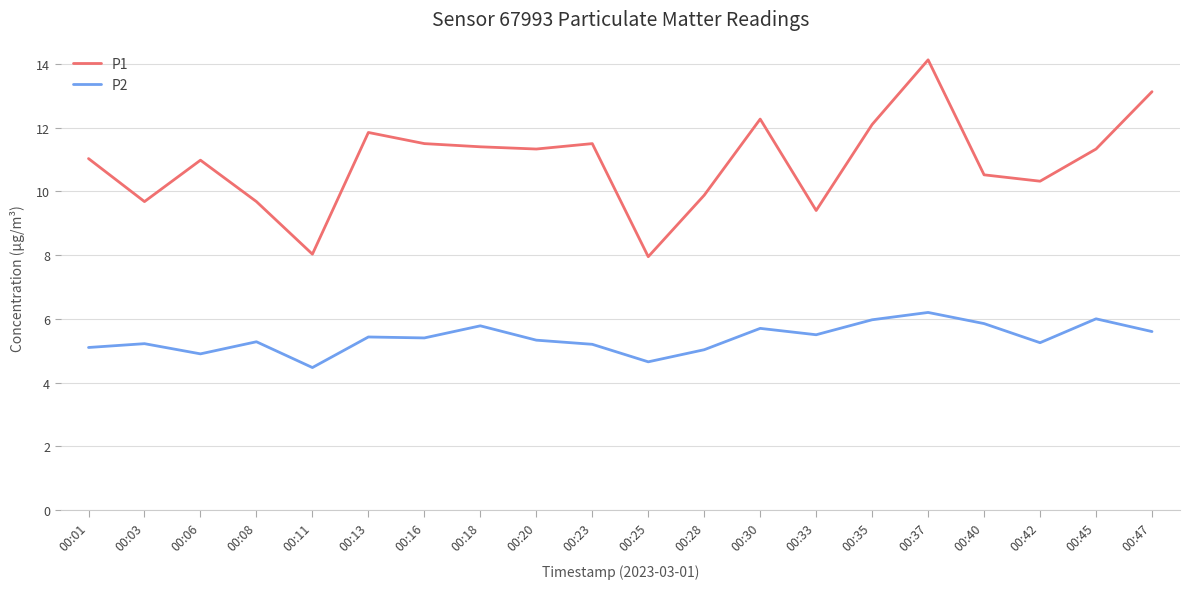

Which series changed the most between 00:25 and 00:33?

P1